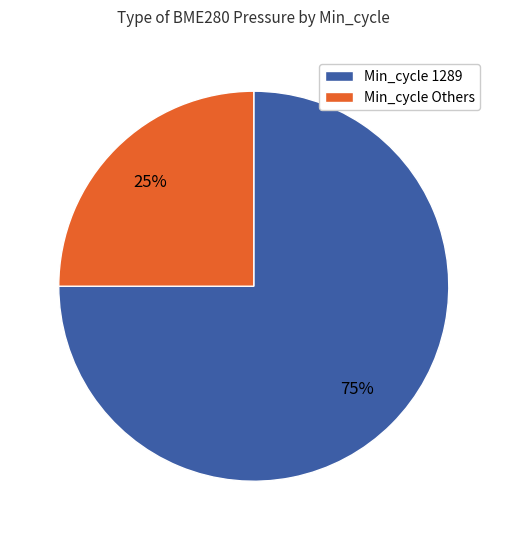

To the nearest percent, what is the difference between the largest and smallest slice percentages?

50%